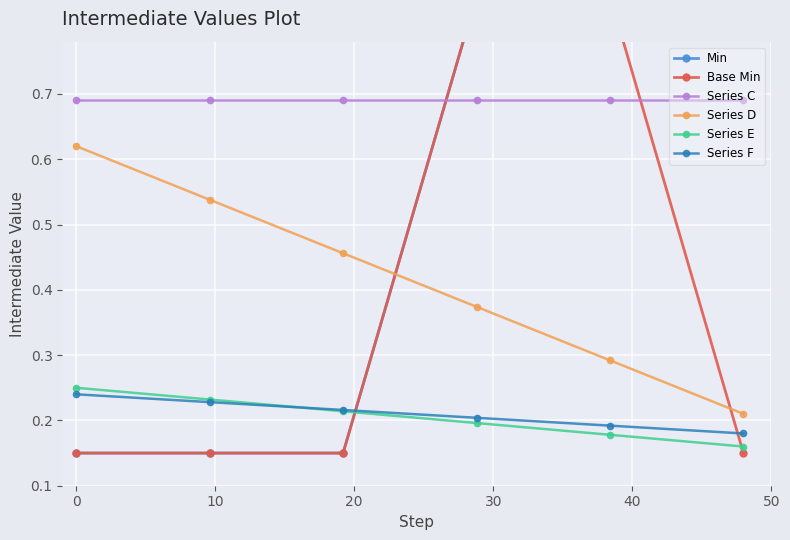

How many Series E values are between 0 and 1?

6